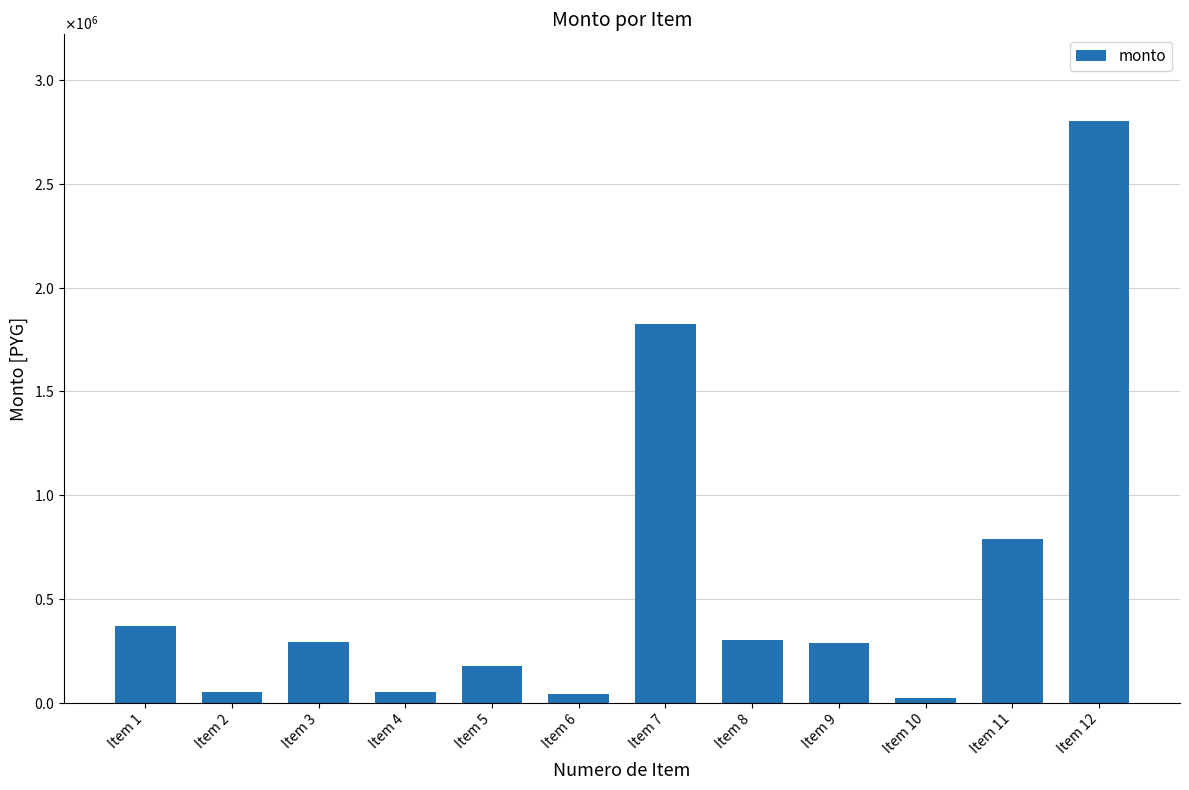

Is it true that the value at Item 9 is 87286?

False